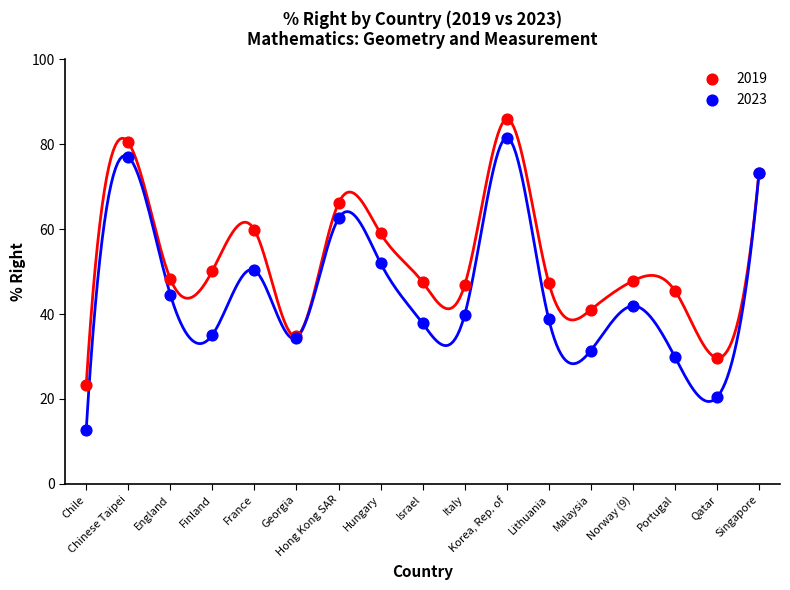

In the 2019 series, what Y value is closest to 54?

50.2